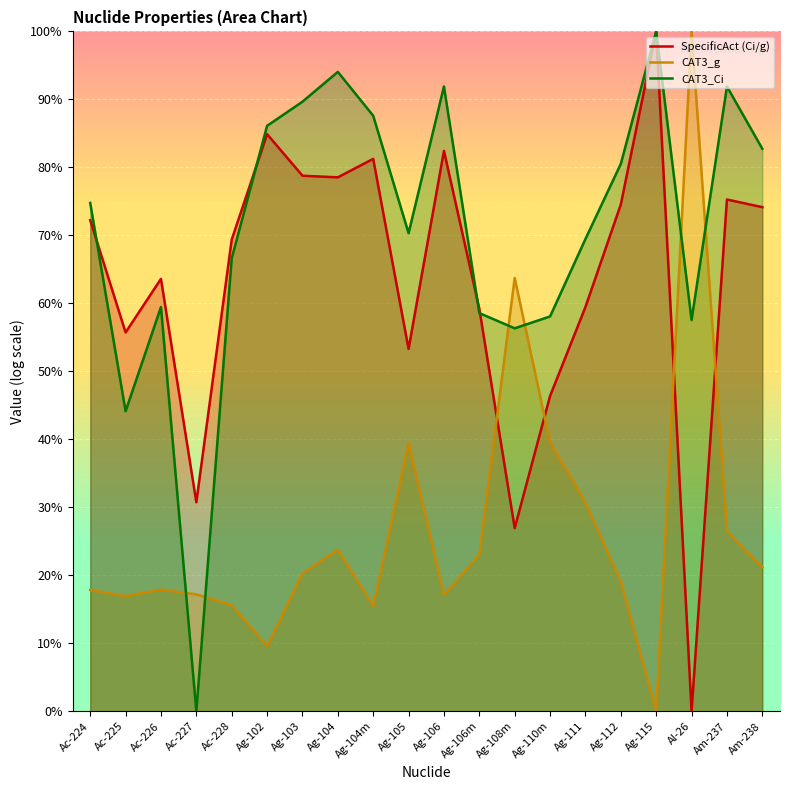

Read the SpecificAct (Ci/g) value at Ac-227.

0.3